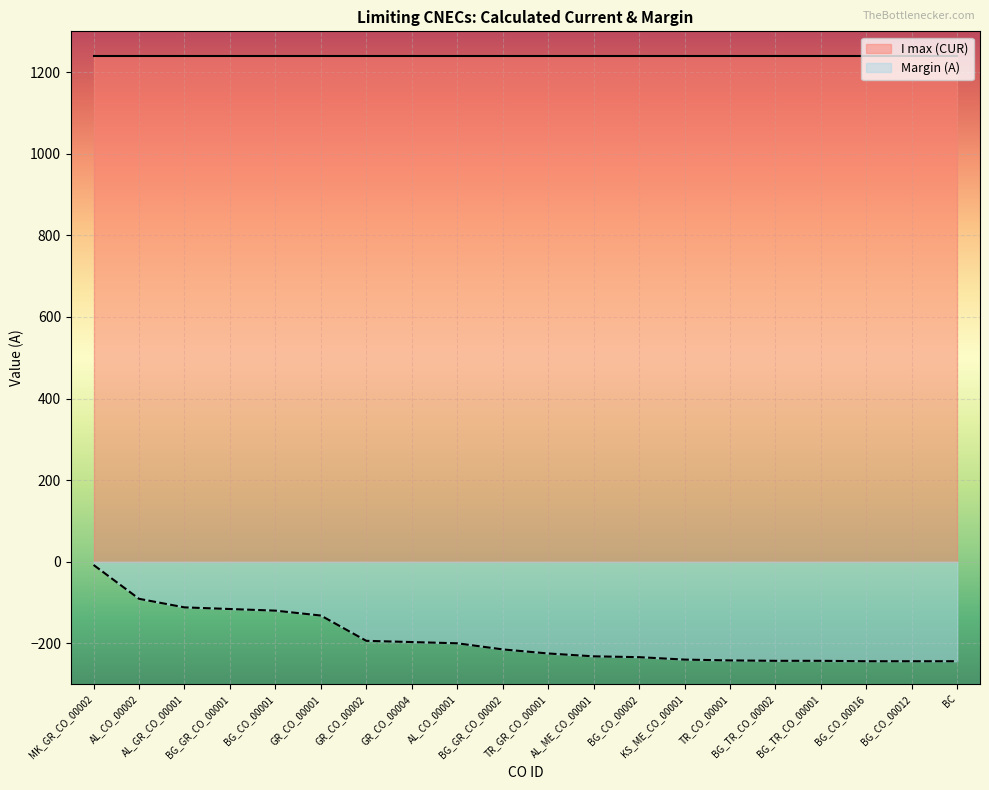

Does the chart display data point markers on the line(s)?

No